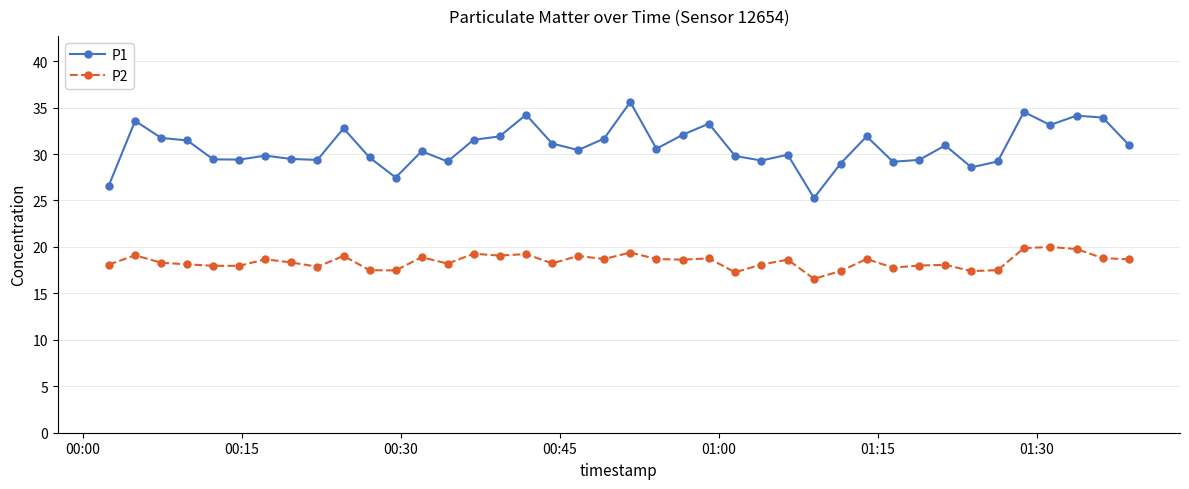

Which series has the largest range (max minus min)?

P1